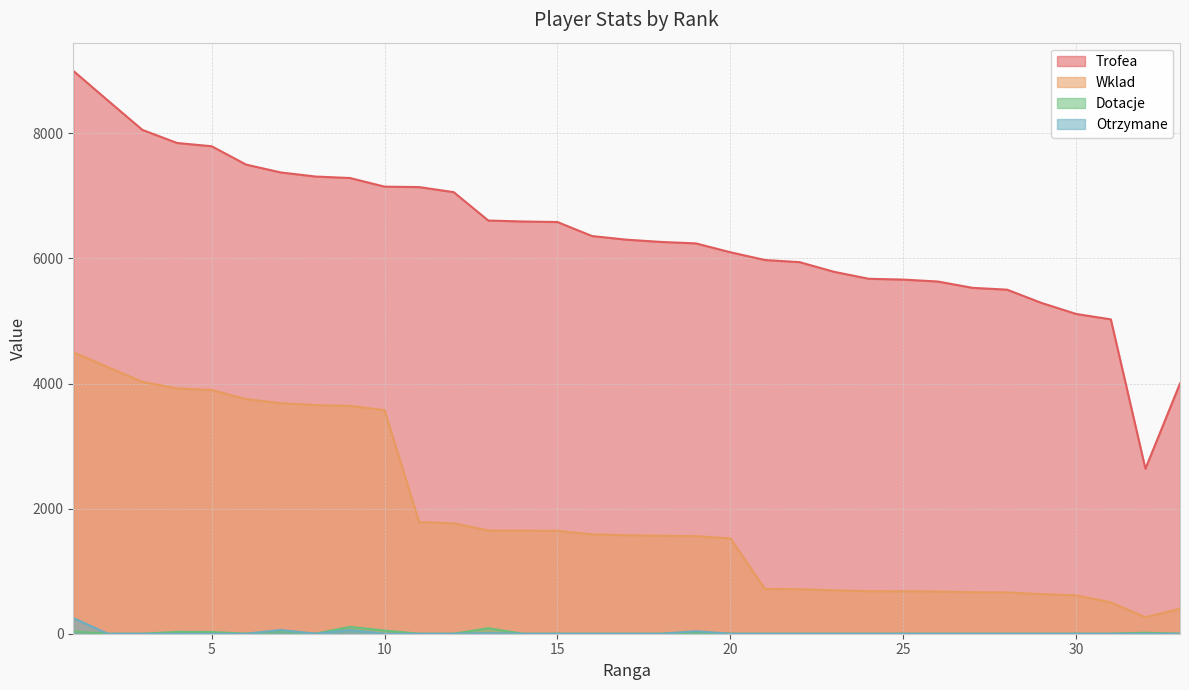

What is the sum of the Wklad values at 30 and 19?

2173